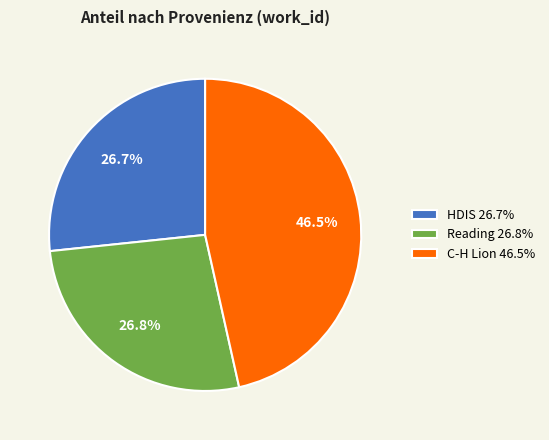

Between HDIS 26.7% and C-H Lion 46.5%, which is larger?

C-H Lion 46.5%